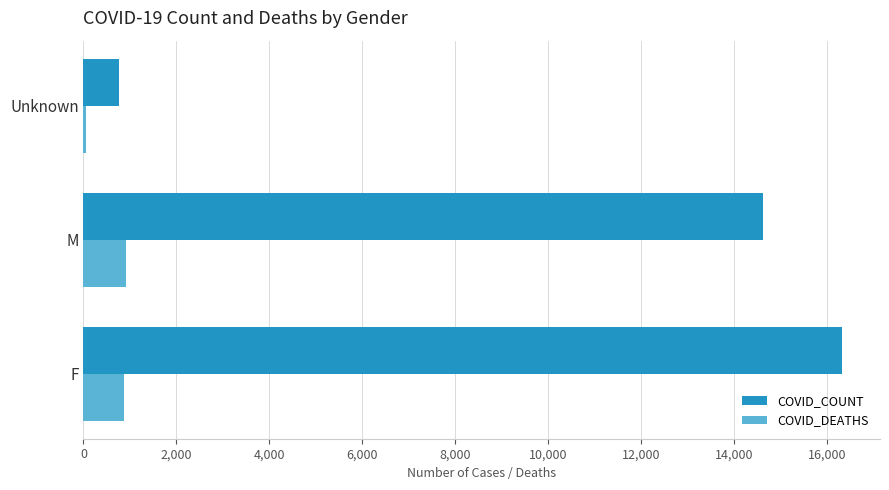

What is the total value across all series at F?

17199